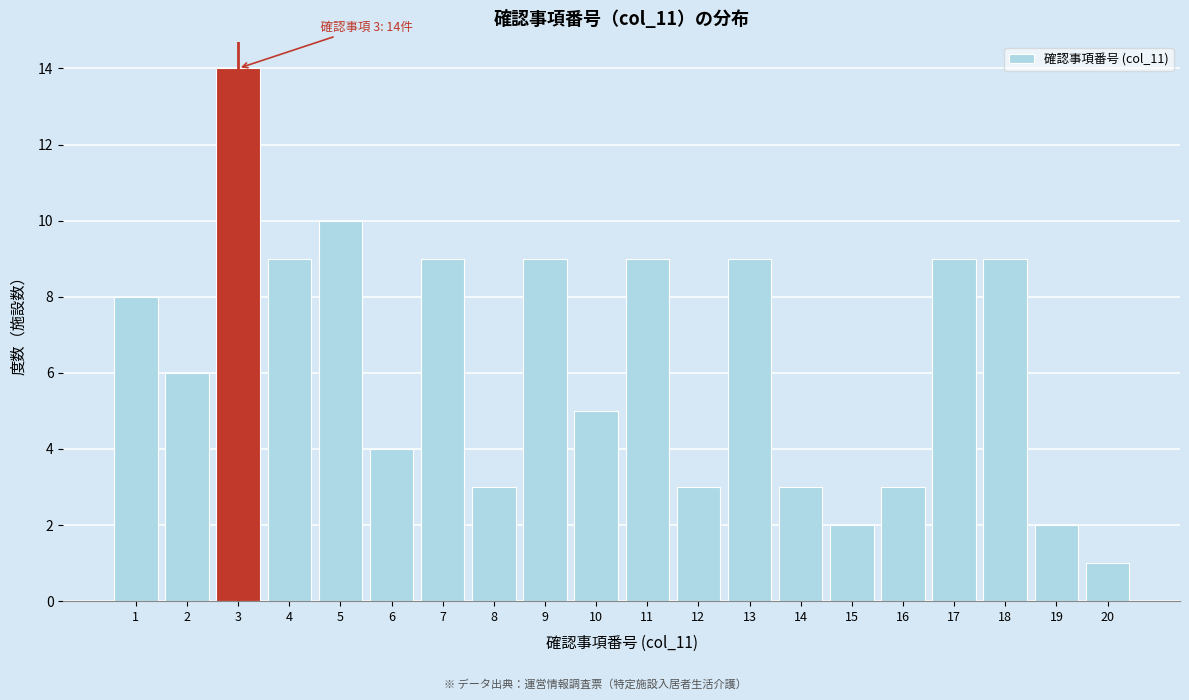

Reading left to right, extract all data points from this chart.

1=8	2=6	3=14	4=9	5=10	6=4	7=9	8=3	9=9	10=5	11=9	12=3	13=9	14=3	15=2	16=3	17=9	18=9	19=2	20=1